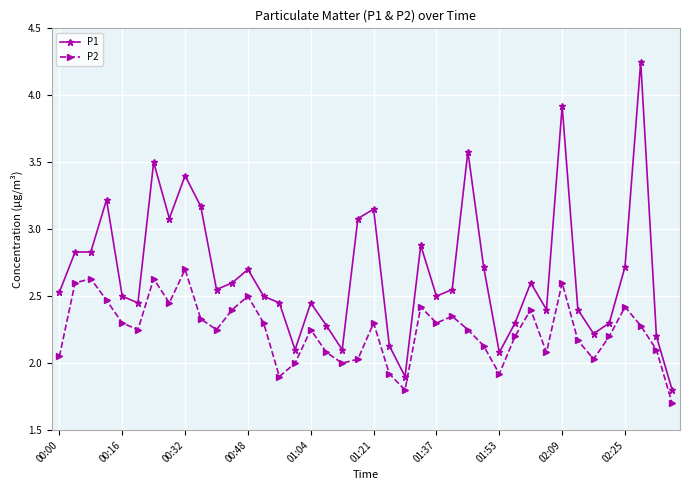

Is this an area chart (filled region under the line)?

No